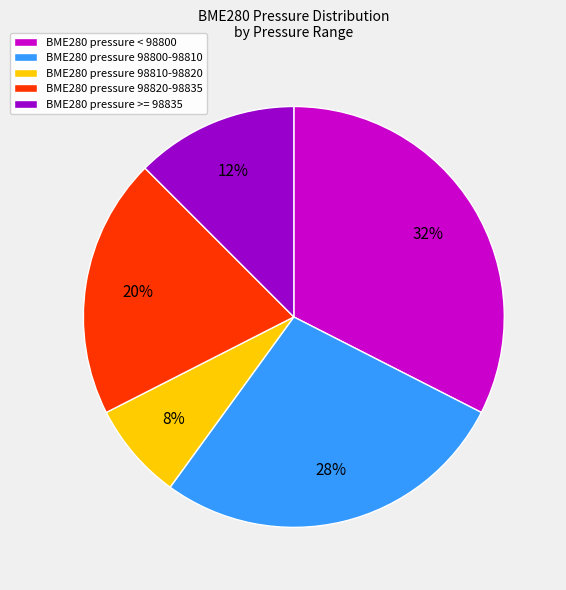

Count the number of slices in the pie.

5